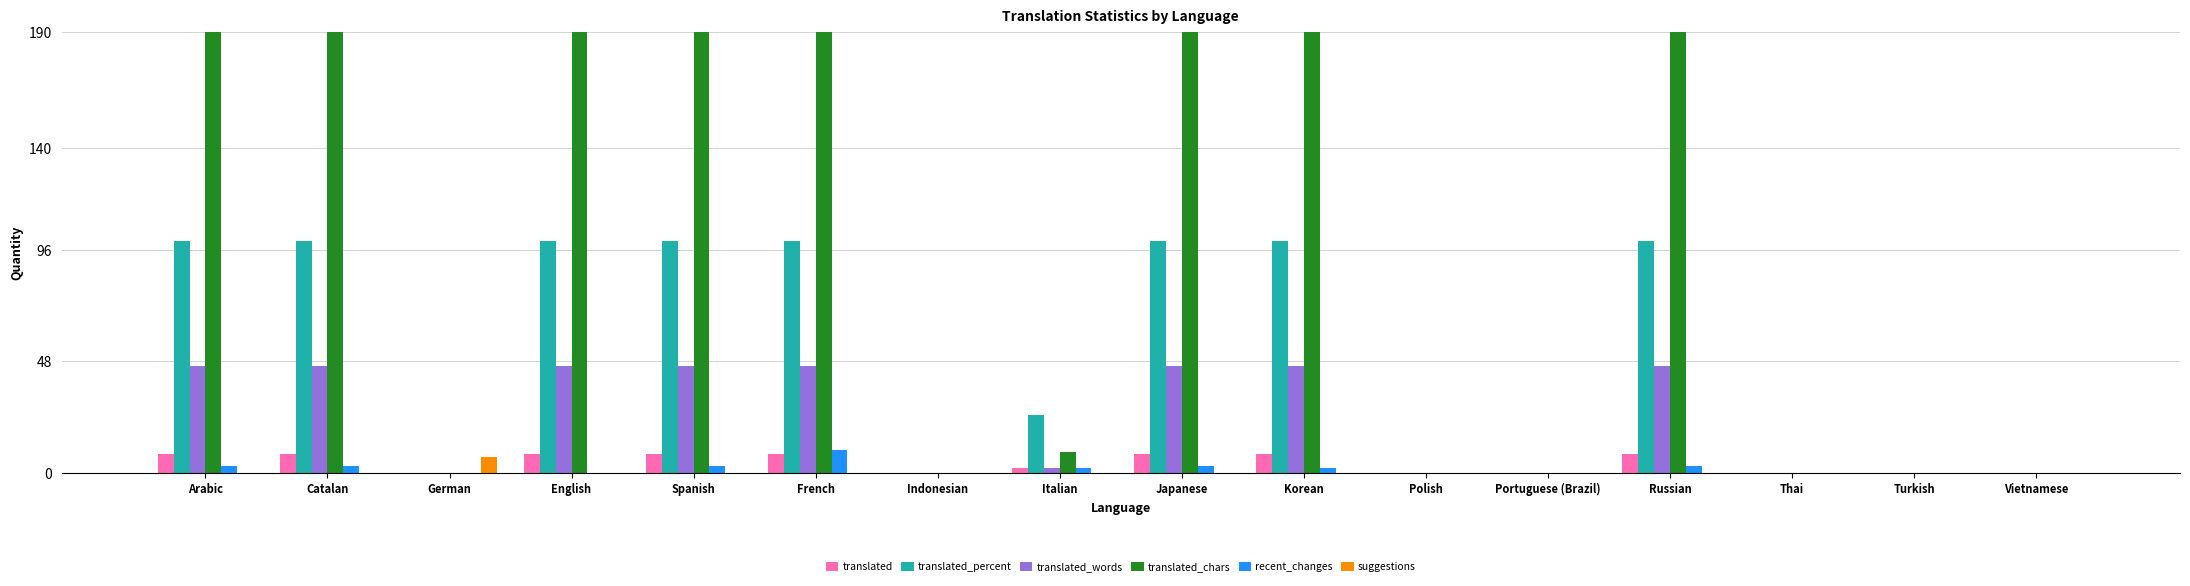

What are all the series names shown in the legend?

translated, translated_percent, translated_words, translated_chars, recent_changes, suggestions